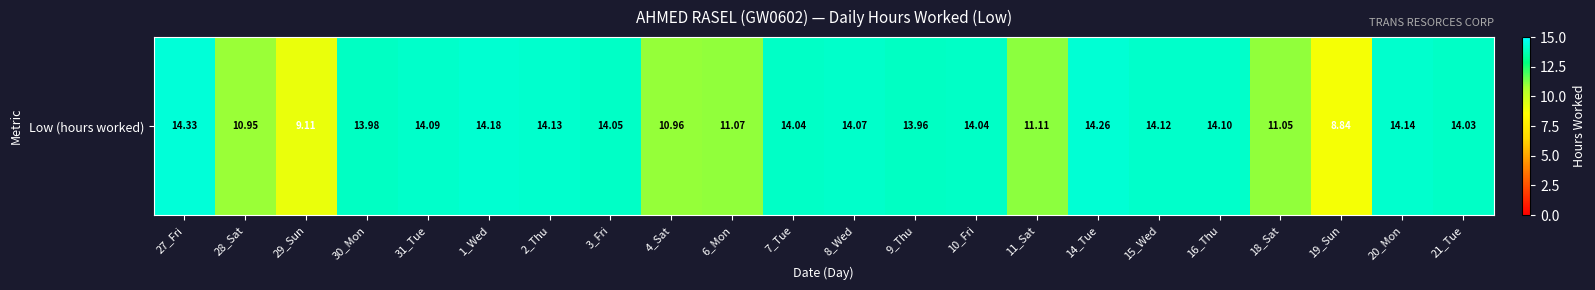

Reading left to right, what are all the values shown in this chart?

14.3	10.9	9.1	14.0	14.1	14.2	14.1	14.1	11.0	11.1	14.0	14.1	14.0	14.0	11.1	14.3	14.1	14.1	11.1	8.8	14.1	14.0